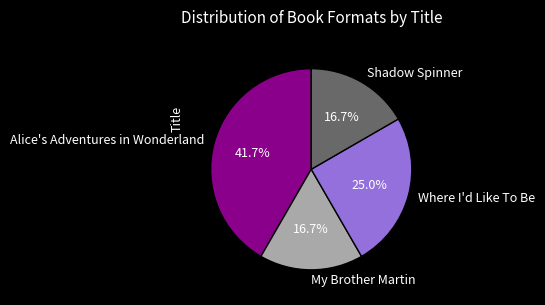

Count the number of slices in the pie.

4